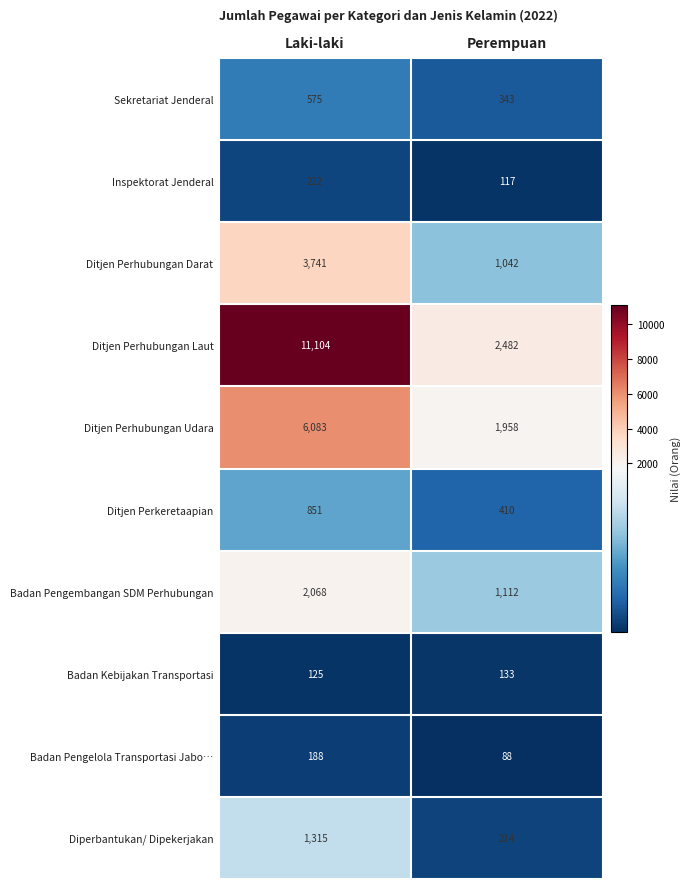

True or false: Ditjen Perhubungan Darat has a value of 6565 at Laki-laki.

False